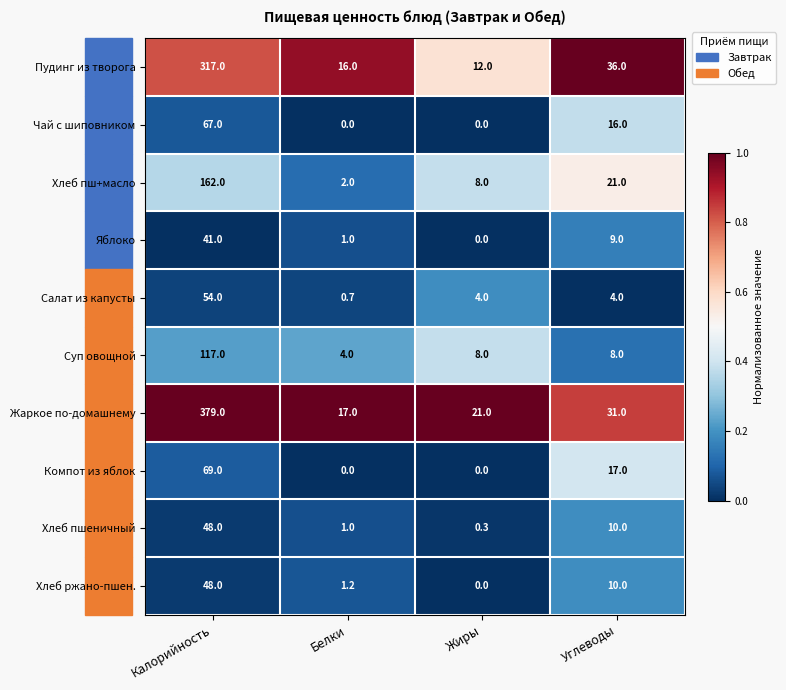

What is the sum of the Чай с шиповником values at Калорийность and Белки?

67.0